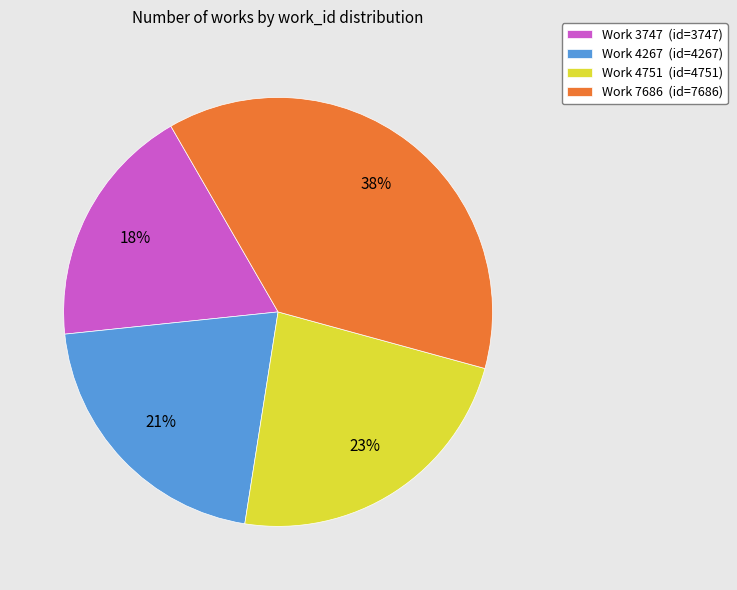

Approximately how many times larger is the value at Work 4751 compared to Work 7686?

0.6